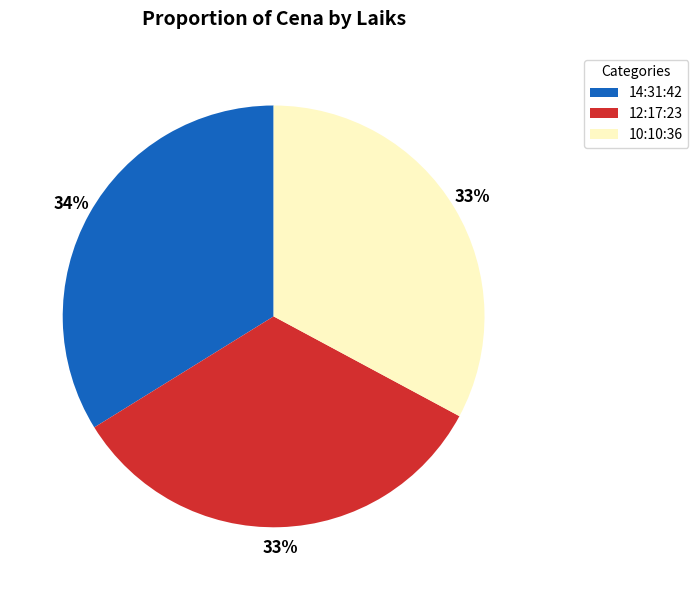

To the nearest percent, what is the difference between the 10:10:36 and 14:31:42 slice percentages?

1%